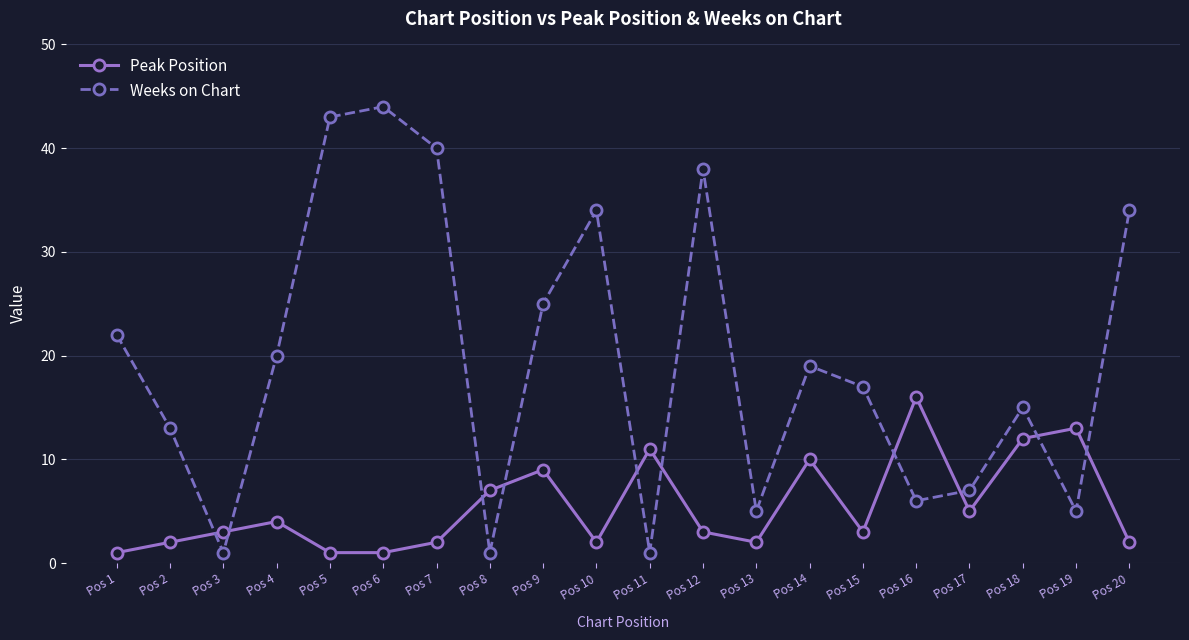

What is the difference between the maximum and minimum values in the Peak Position series?

15